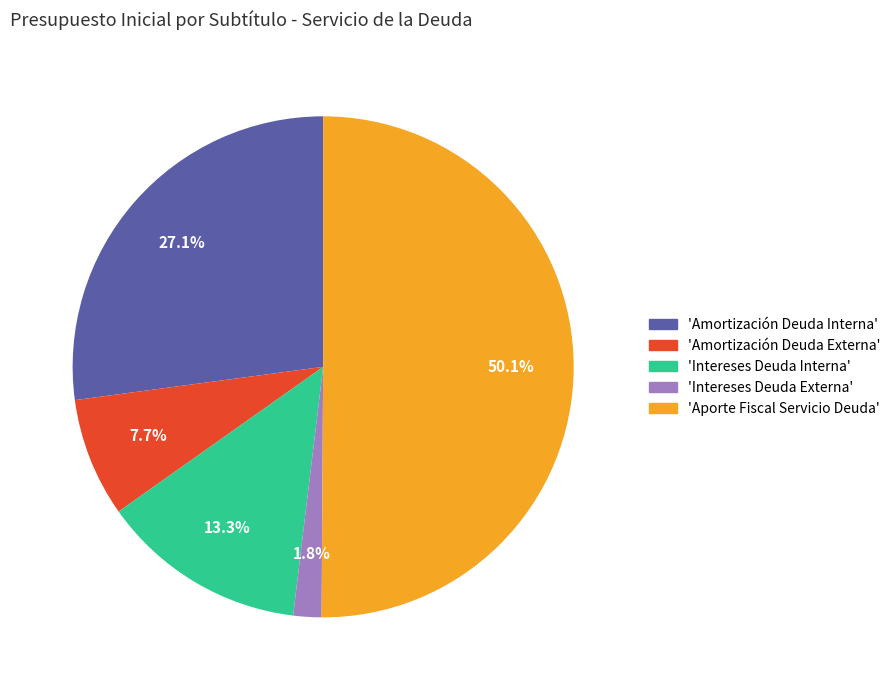

Which category accounts for the majority?

'Aporte Fiscal Servicio Deuda'